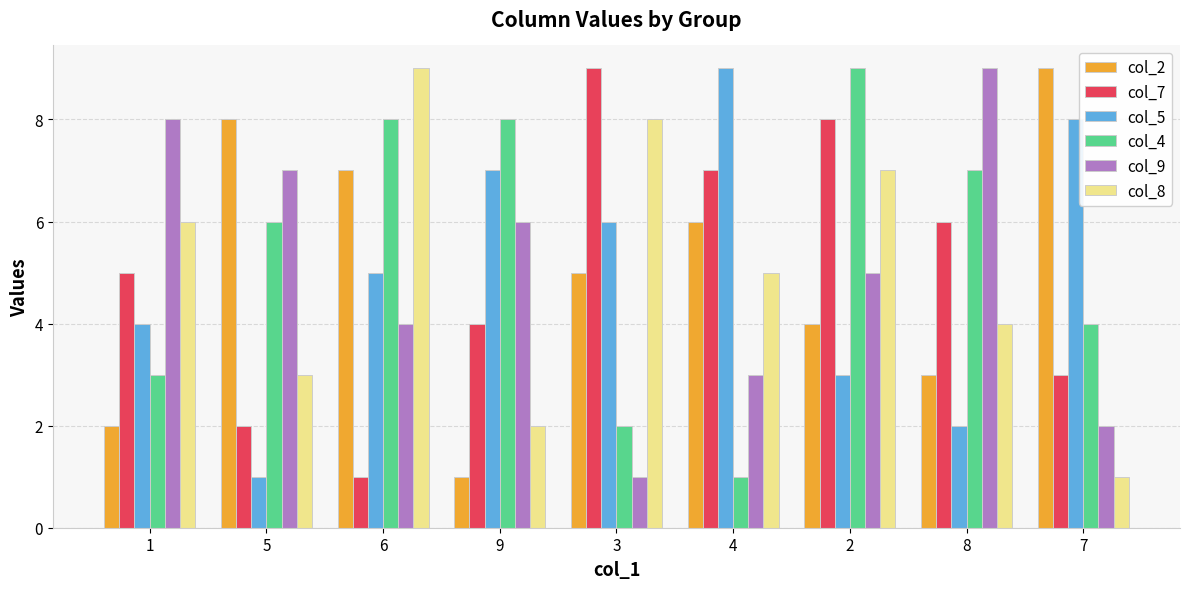

How many distinct data groups are displayed?

6